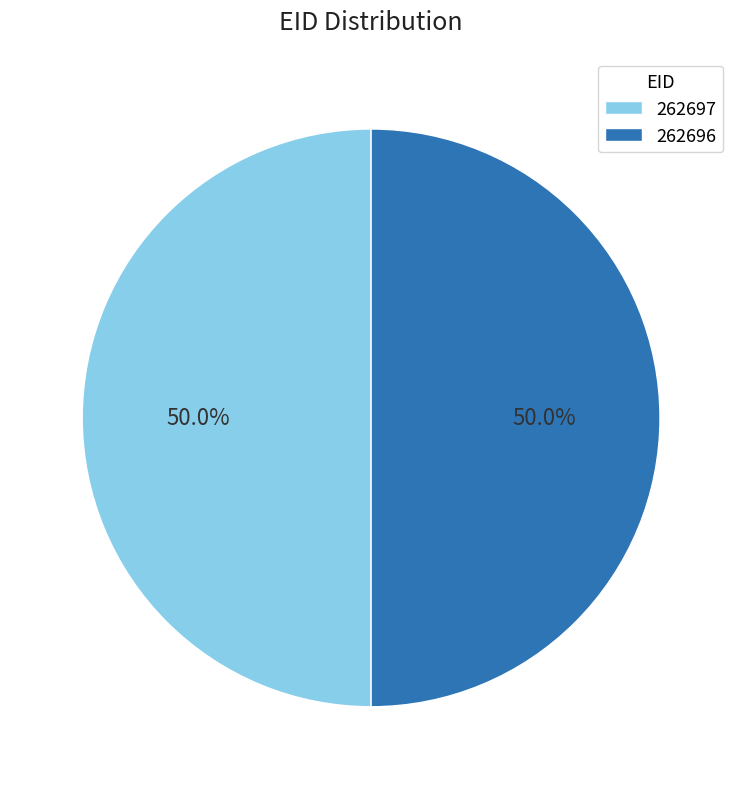

How much of the chart is everything except 262696?

50.0%